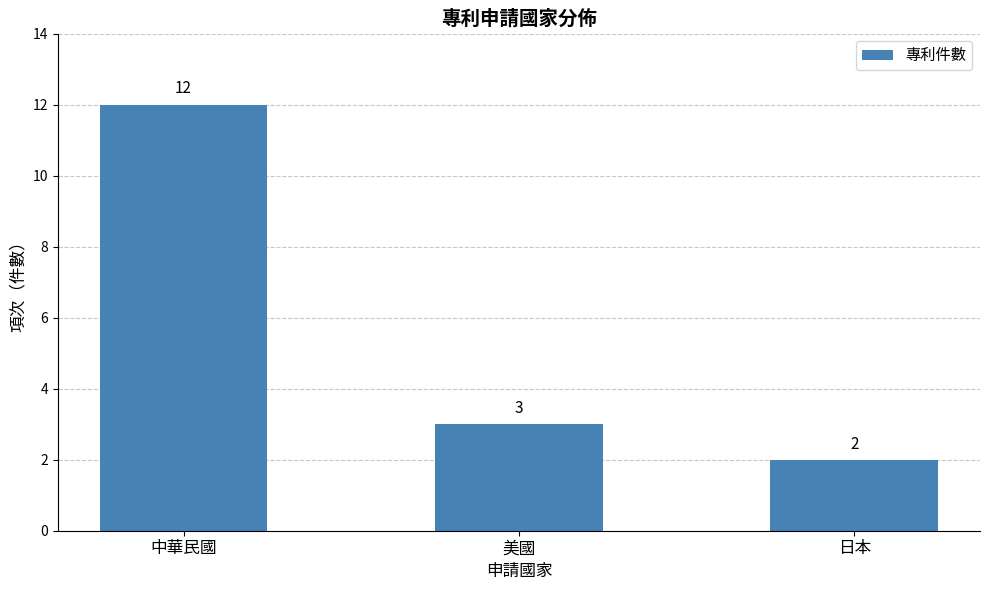

List the labels in order of value, largest first.

中華民國, 美國, 日本